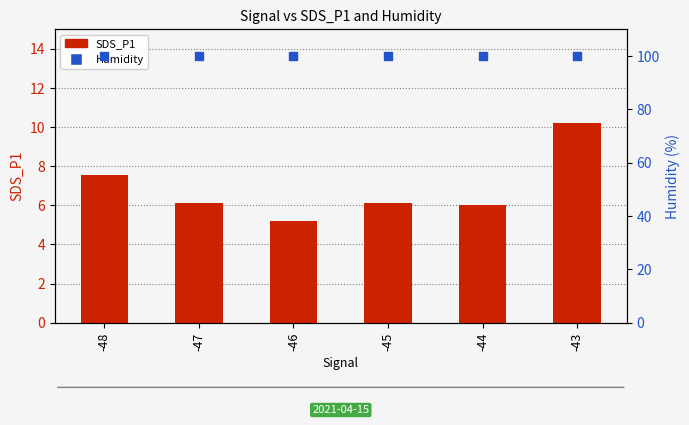

Is the value of Humidity at -48 greater than the value of SDS_P1 at -44?

Yes